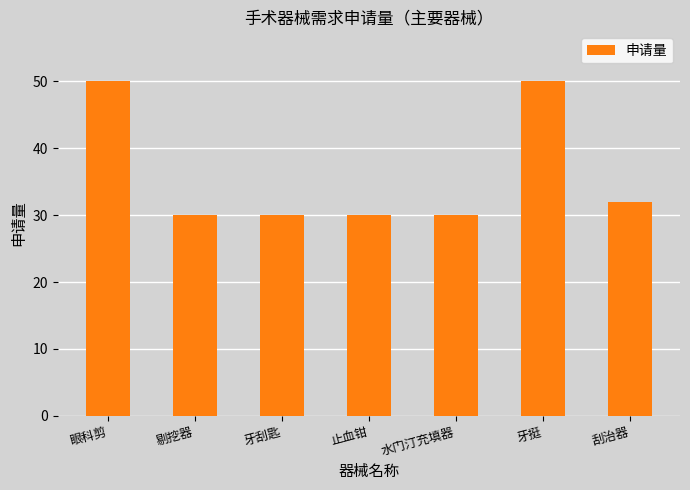

How many distinct data groups are displayed?

1